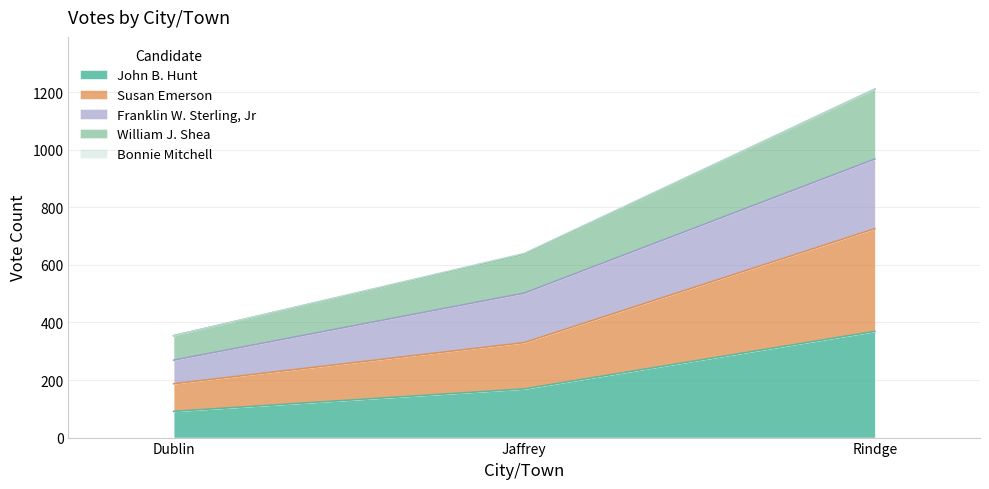

The John B. Hunt series shows 369 at Rindge. True or false?

True